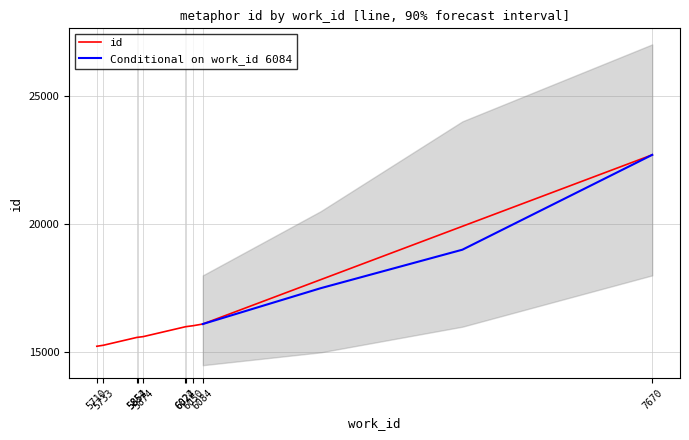

Which label corresponds to the largest value in the chart?

7670